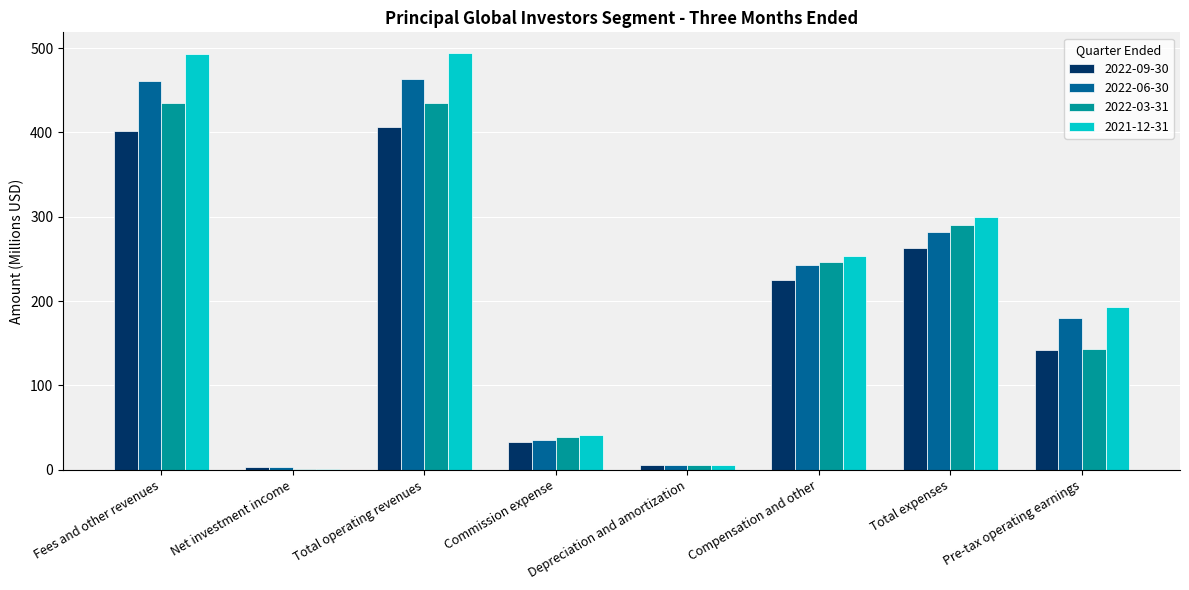

What is the total value across all series at Pre-tax operating earnings?

658.2